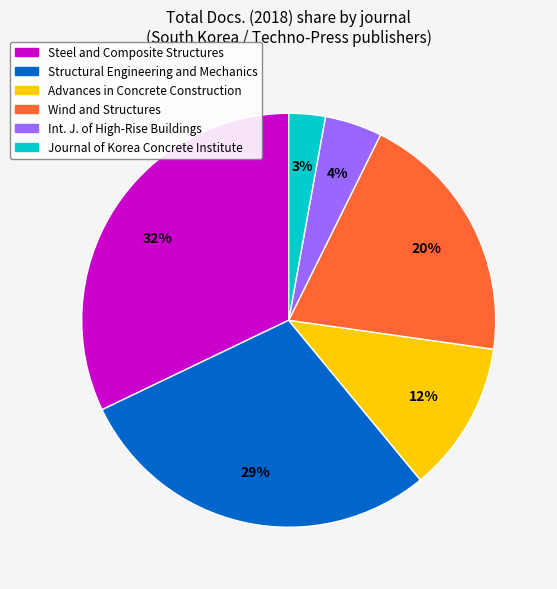

How many slices are in this pie chart?

6